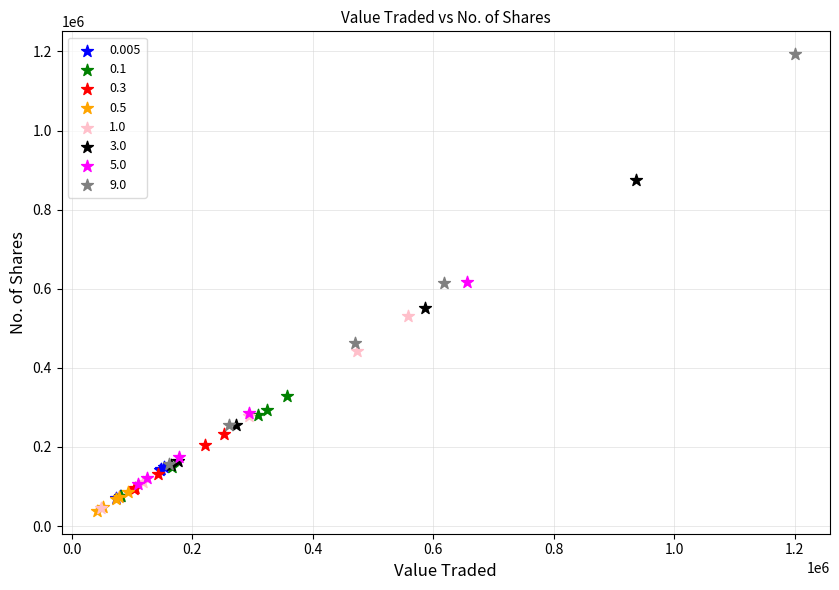

Which series has the largest Y range (max minus min)?

9.0